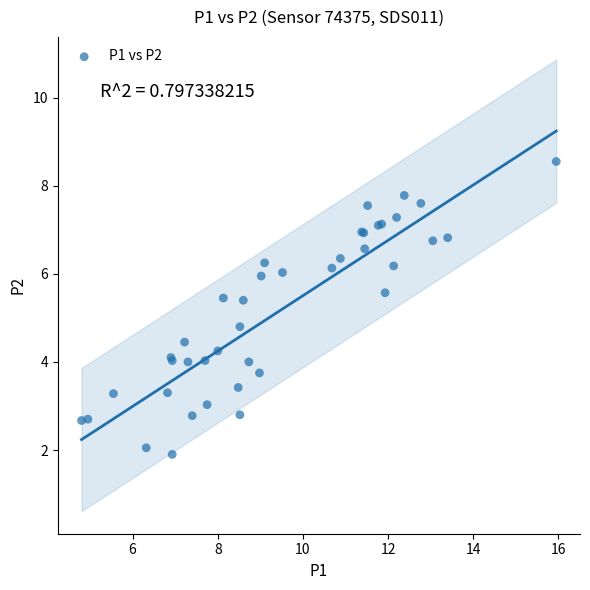

What Y value in the scatter plot is closest to 5?

4.8